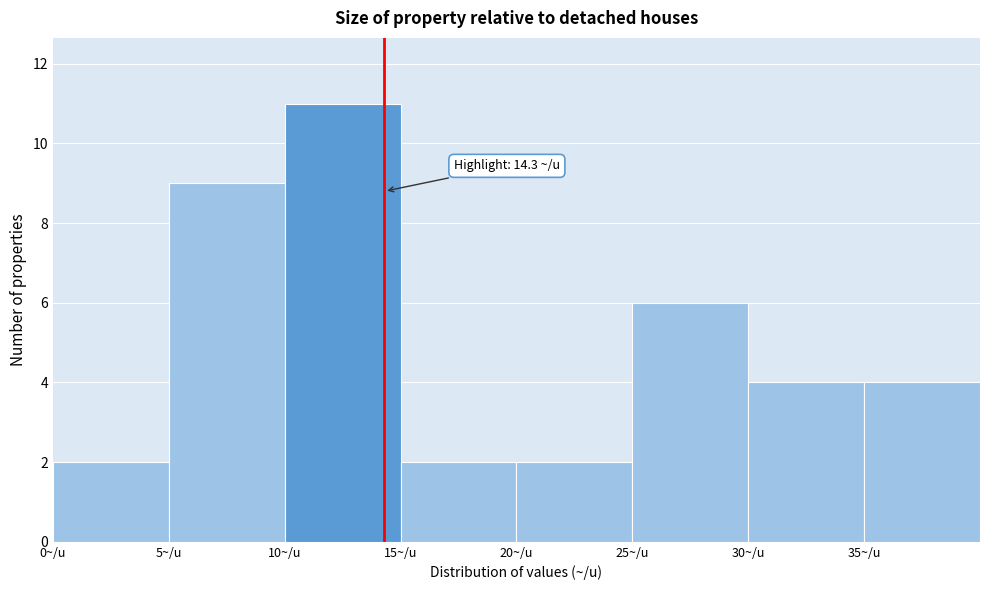

Which range on the x-axis has the tallest bar?

10 to 15